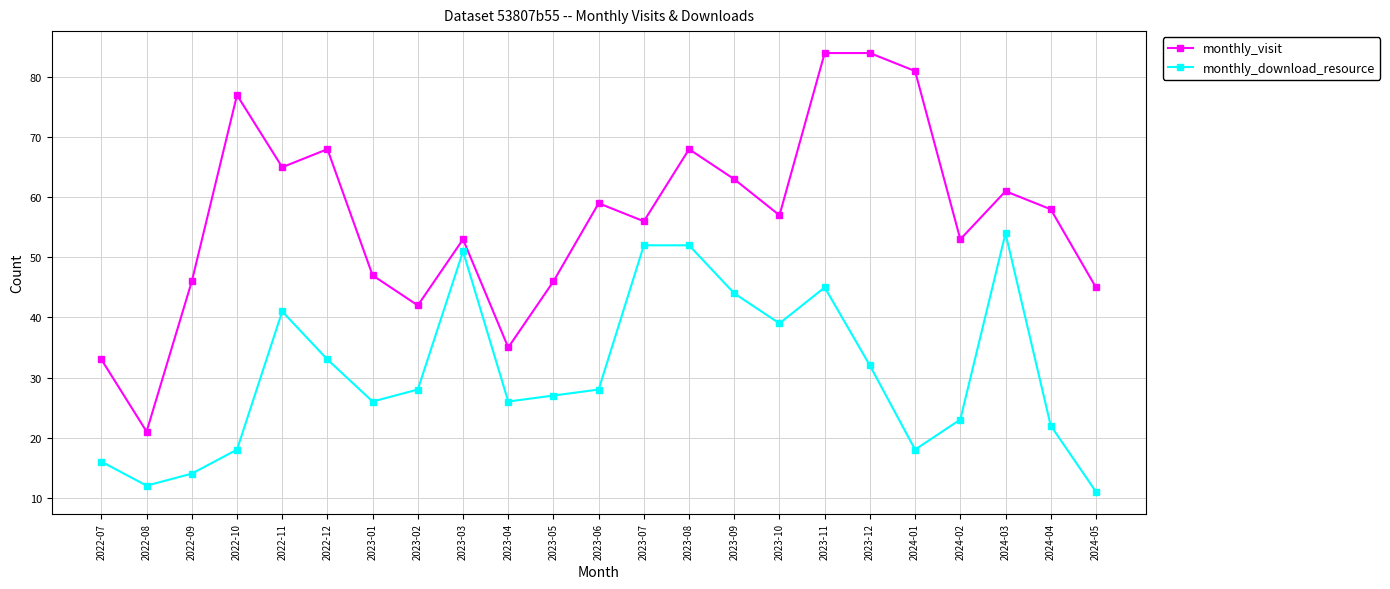

True or false: monthly_download_resource has a value of 18 at 2022-12.

False